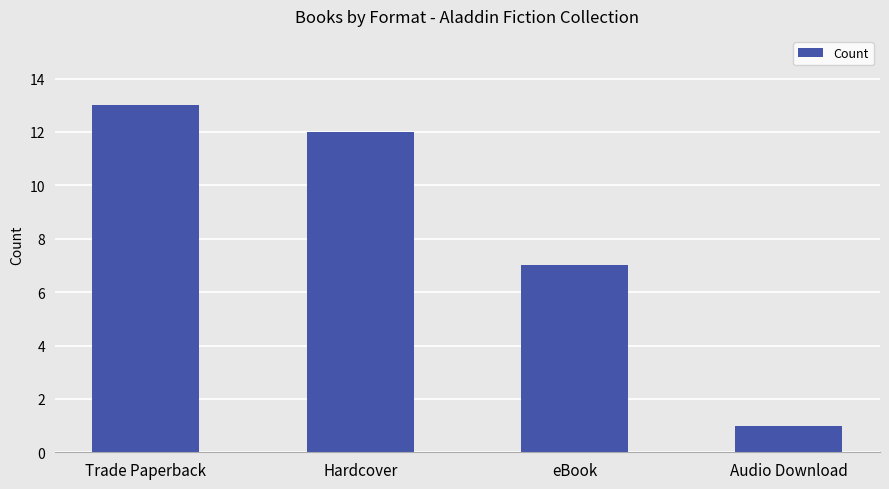

Reading right to left, transcribe all the data shown in this chart.

1	7	12	13